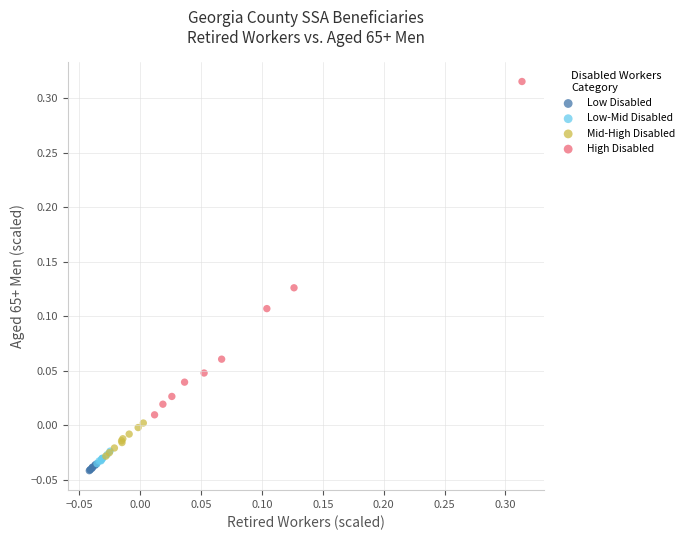

Which series reaches the maximum Y coordinate?

High Disabled